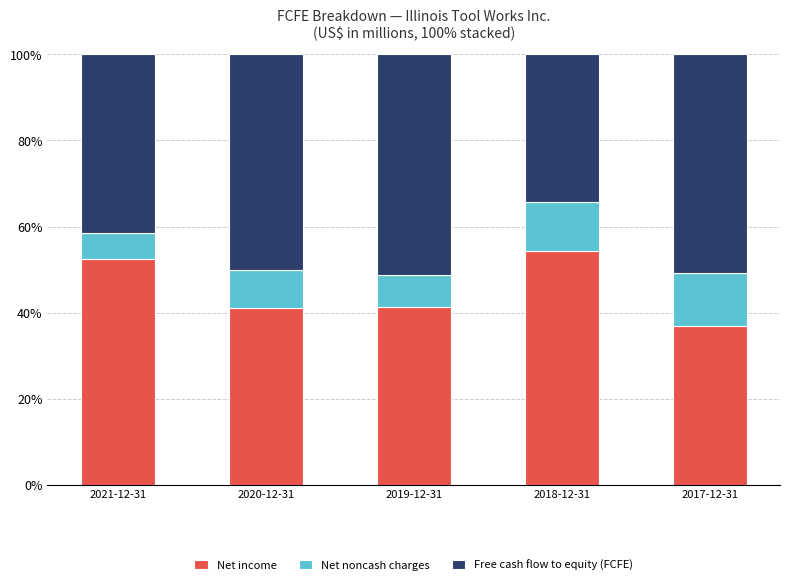

What is the sum of all Net income values?

226.4